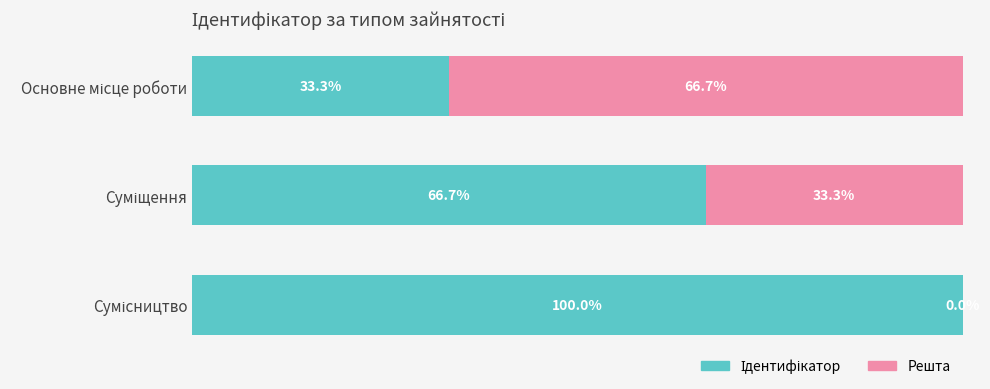

How many distinct data groups are displayed?

2